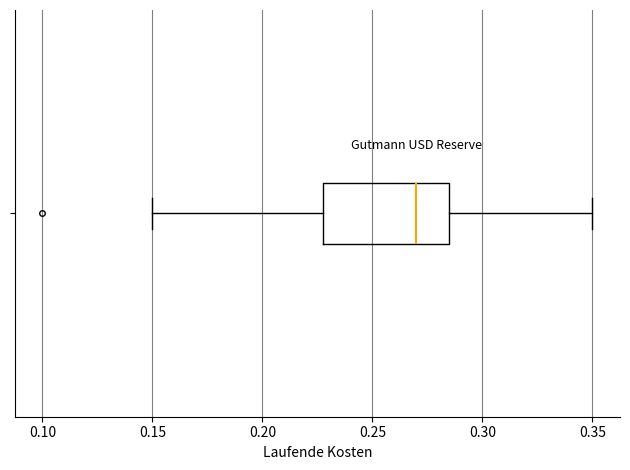

Where is the left edge of the box on the x-axis? The values are not printed on the chart, so give them approximately, as read against the axis.

0.230